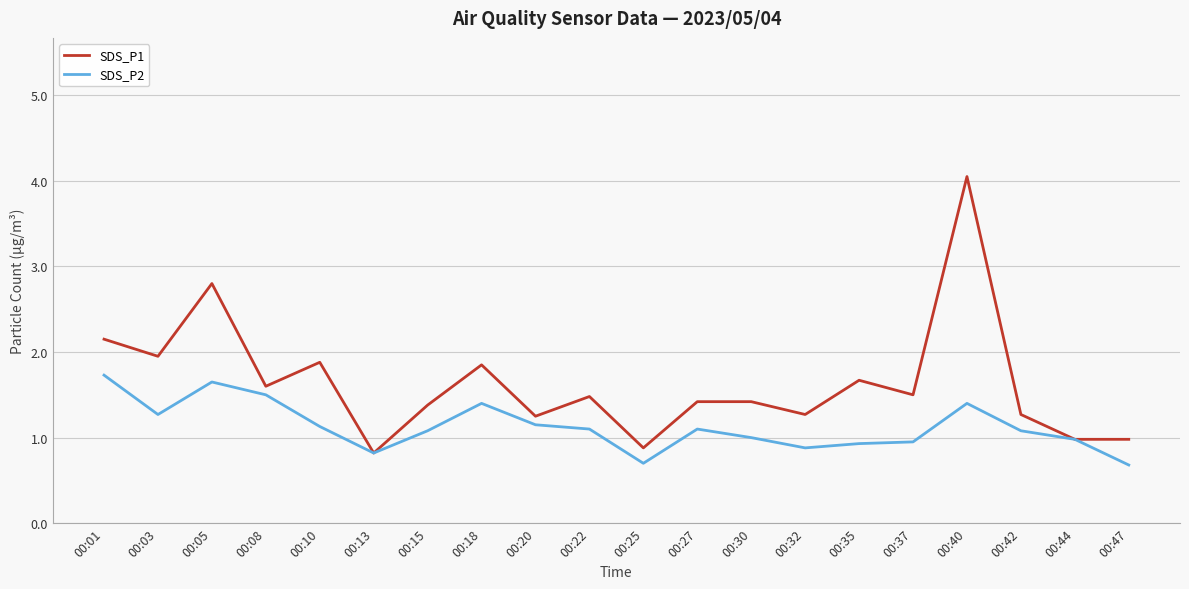

What are all the series names shown in the legend?

SDS_P1, SDS_P2